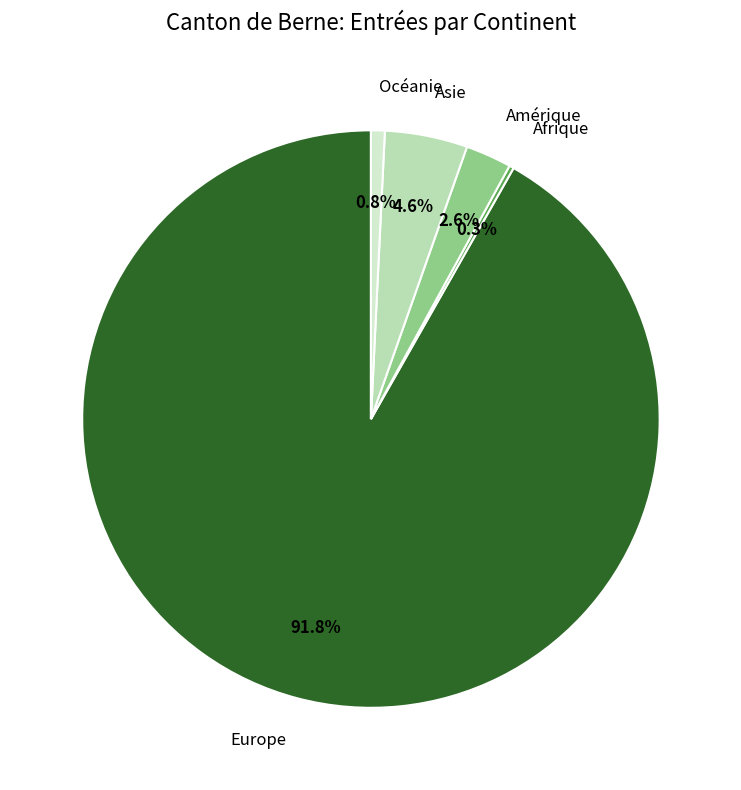

How much of the chart is everything except Océanie?

99.2%